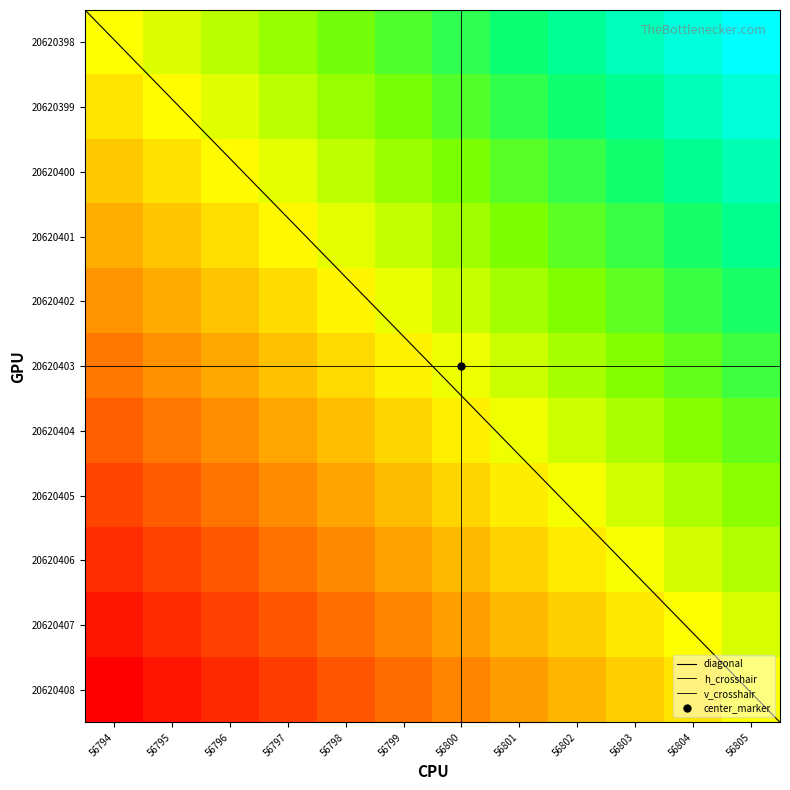

What is the smallest value displayed?

-1.0